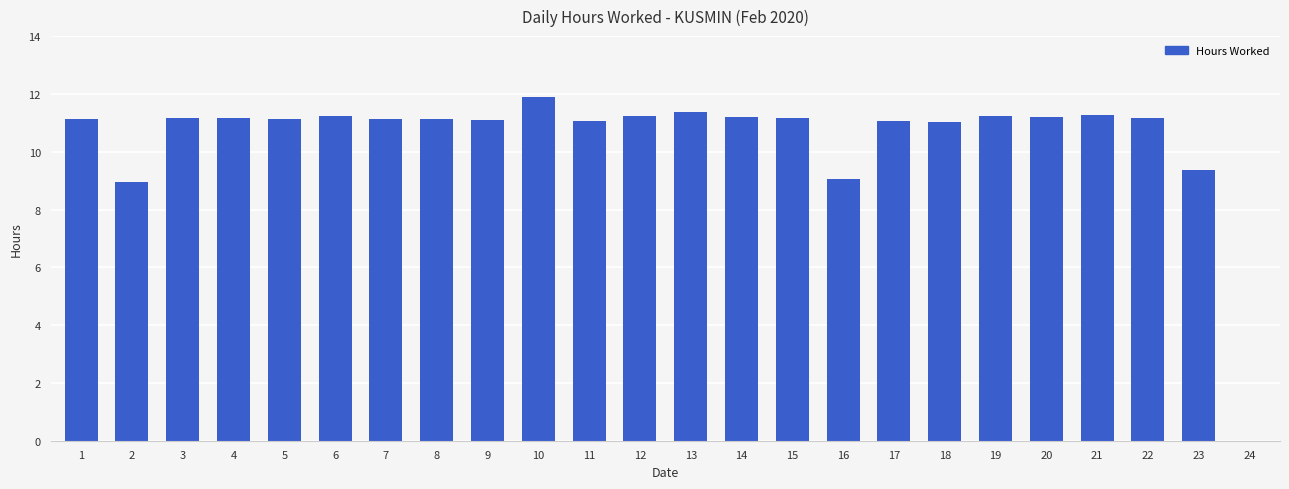

Are the bars grouped side by side (vs. stacked)?

No